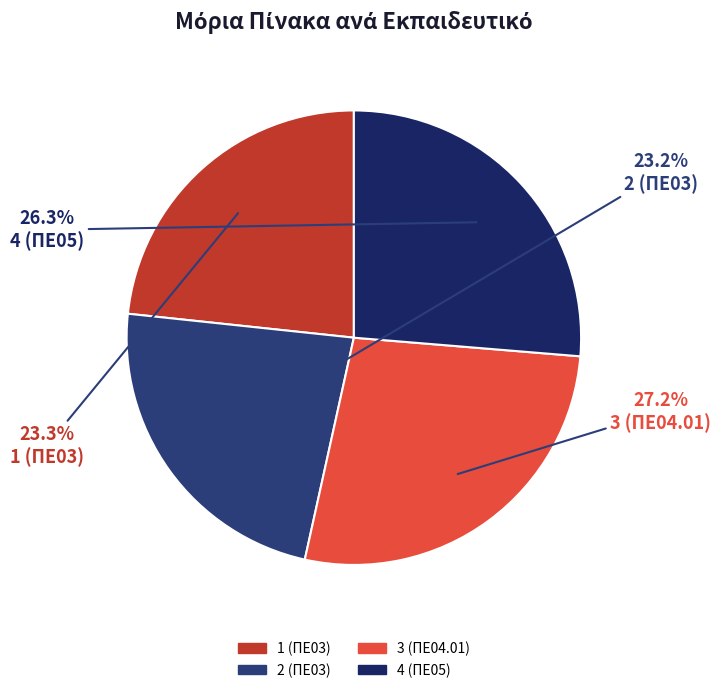

To the nearest percent, what percentage of the pie is 1 (ΠΕ03)?

23%